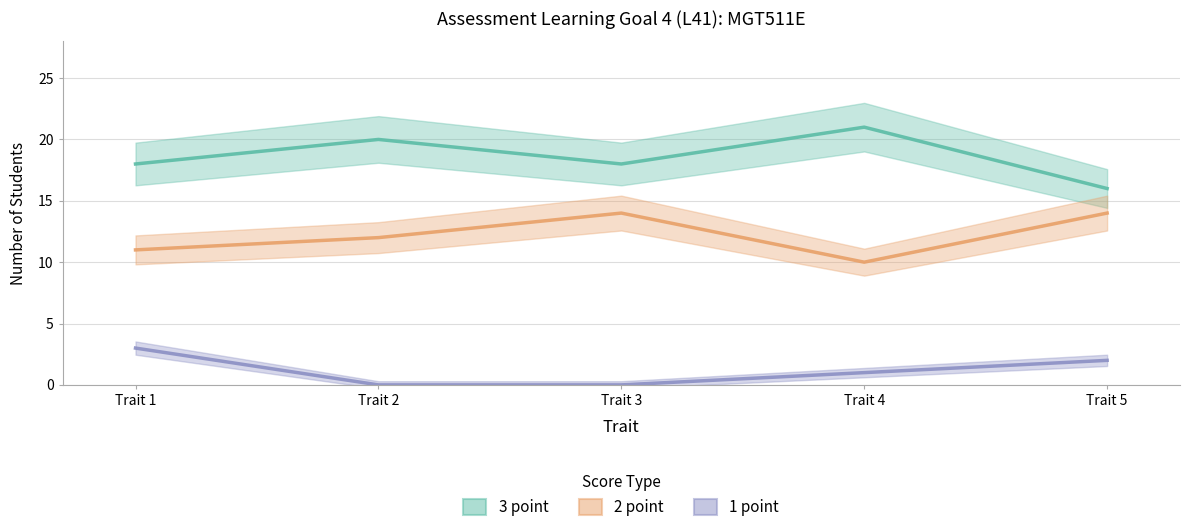

What is the spread (max minus min) of values at Trait 1?

15